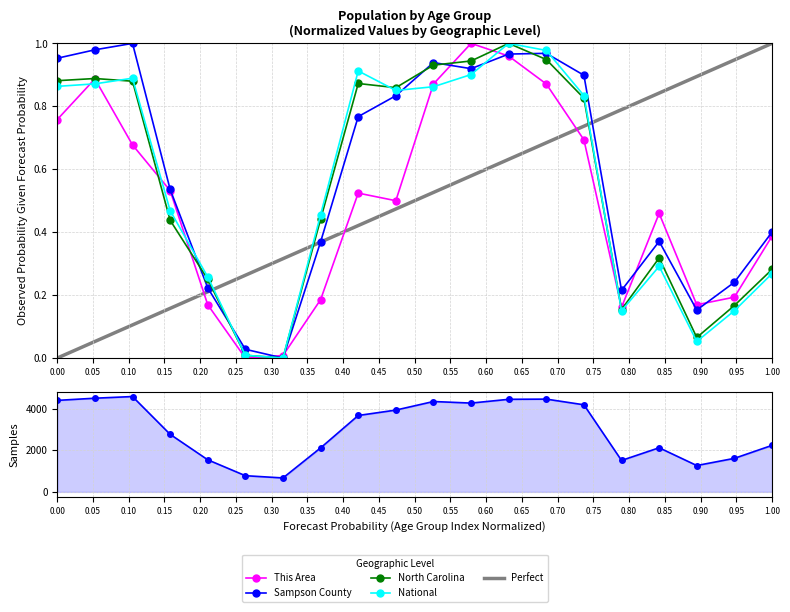

True or false: Sampson County has a value of 0.3 at 50-54.

False